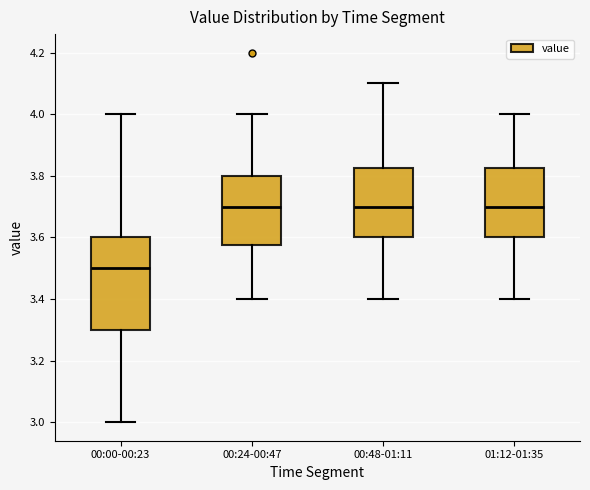

Reading left to right, transcribe this box plot: for each box, give where its median line is, the range the box spans, and where its two whiskers end, as read against the y-axis. The values are not printed on the chart, so give them approximately, as read against the axis.

00:00-00:23: median 3.50, box 3.30 to 3.60, whiskers 3.00 to 4.00
00:24-00:47: median 3.70, box 3.58 to 3.80, whiskers 3.40 to 4.00
00:48-01:11: median 3.70, box 3.60 to 3.82, whiskers 3.40 to 4.10
01:12-01:35: median 3.70, box 3.60 to 3.82, whiskers 3.40 to 4.00